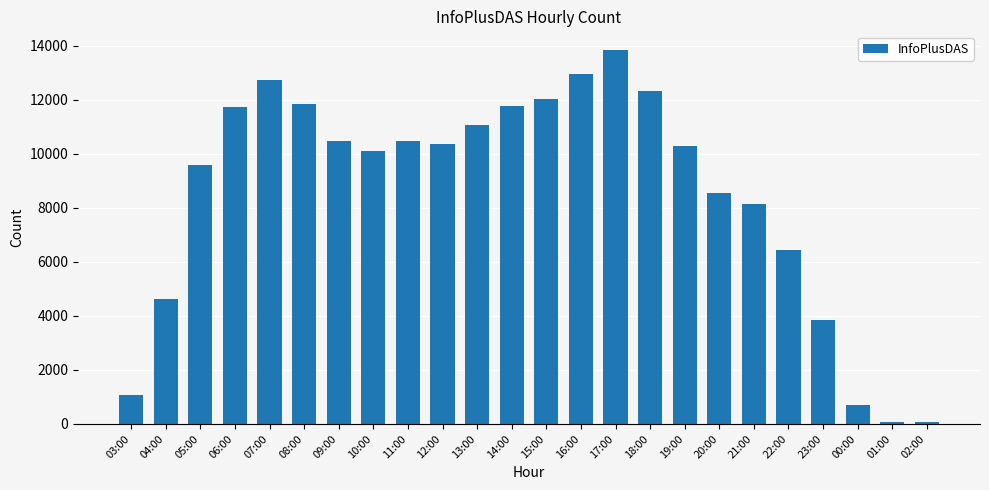

At which category does the chart reach its peak across all series?

17:00